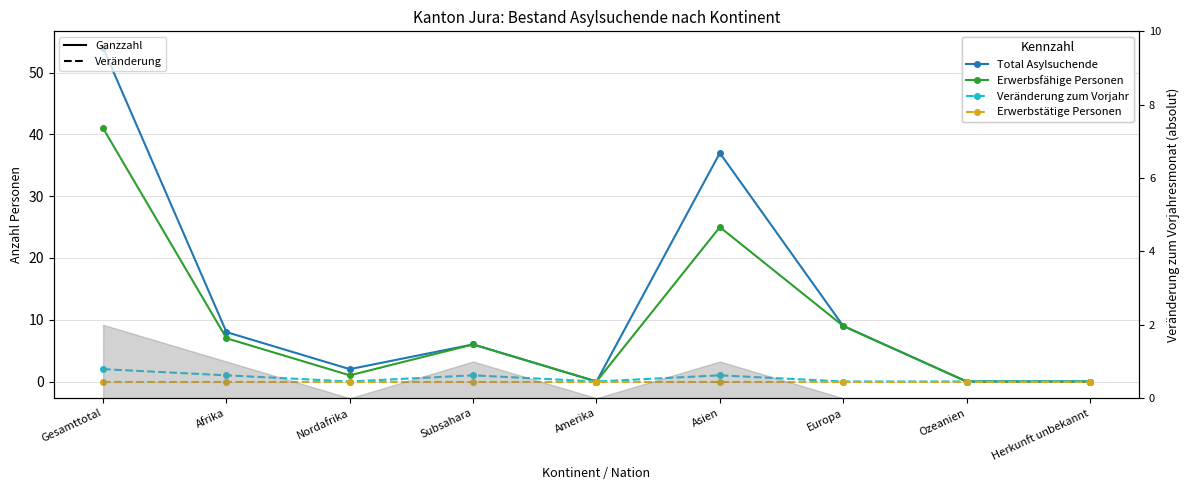

How many series are shown in this chart?

4